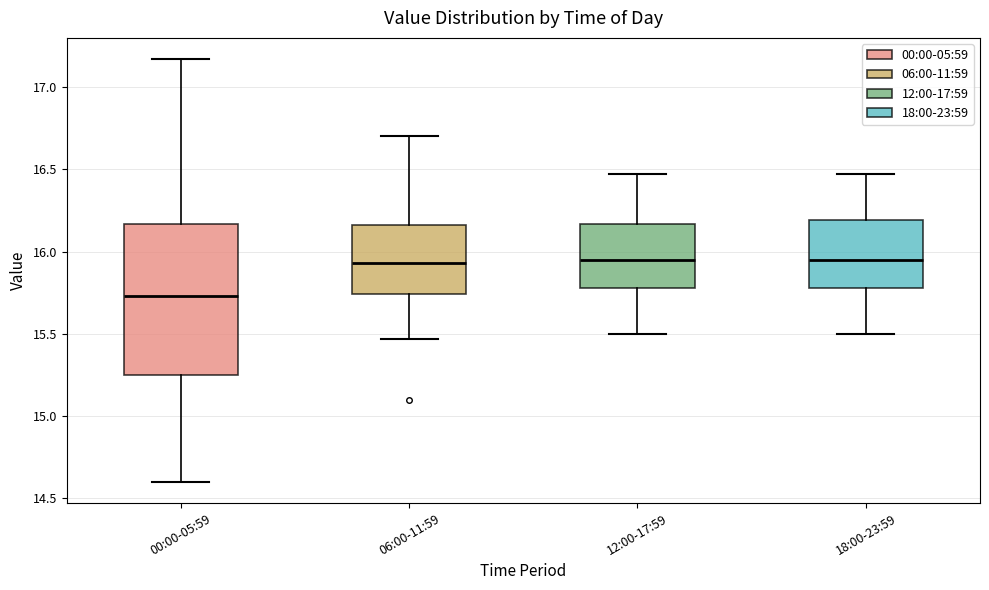

Which box is the tallest, from its lower edge to its upper edge?

00:00-05:59